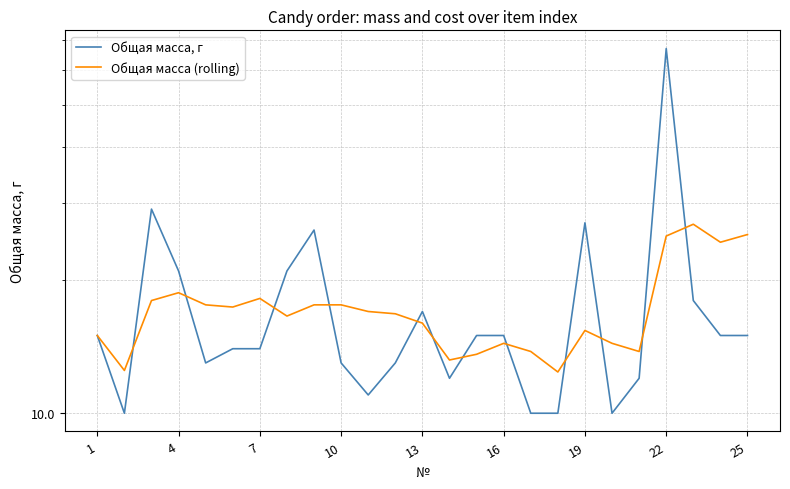

True or false: Общая масса (rolling) has a value of 26.5 at 25.

False